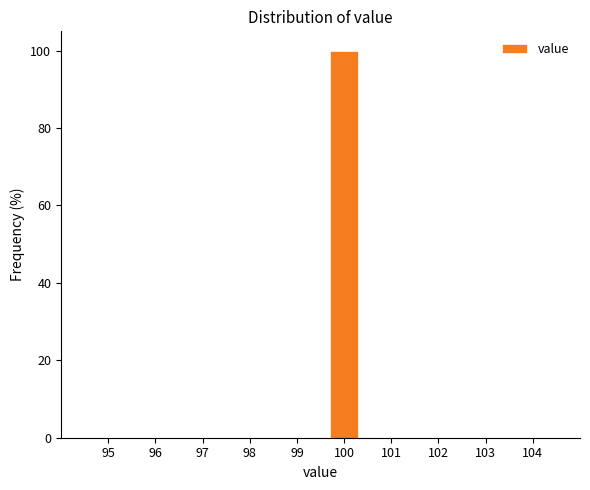

Reading right to left, what are all the values shown in this chart?

104=0	103=0	102=0	101=0	100=100	99=0	98=0	97=0	96=0	95=0